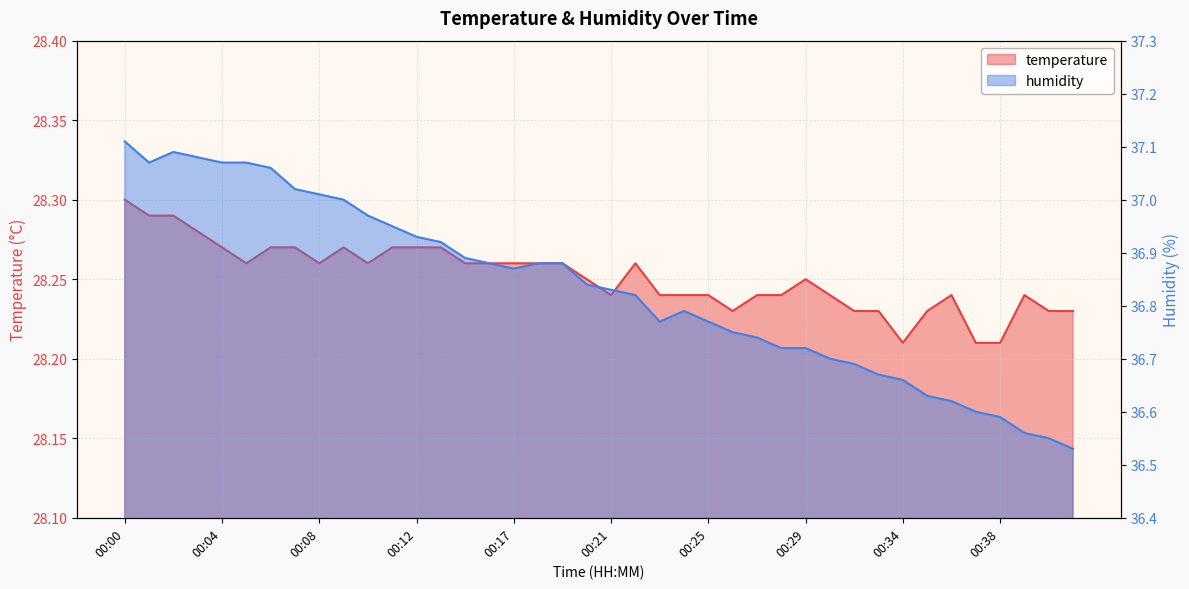

Where is humidity nearest to the value 36?

00:41